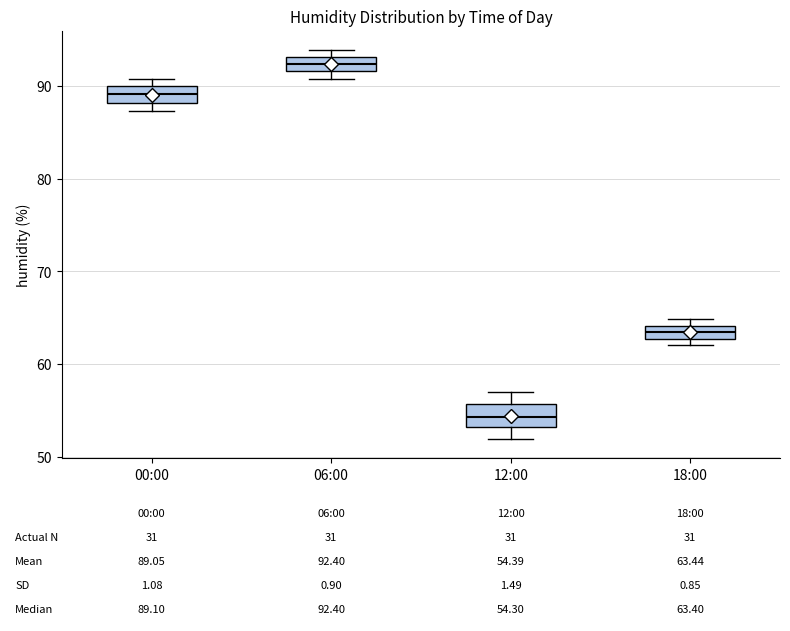

Which box's median line is the lowest?

12:00